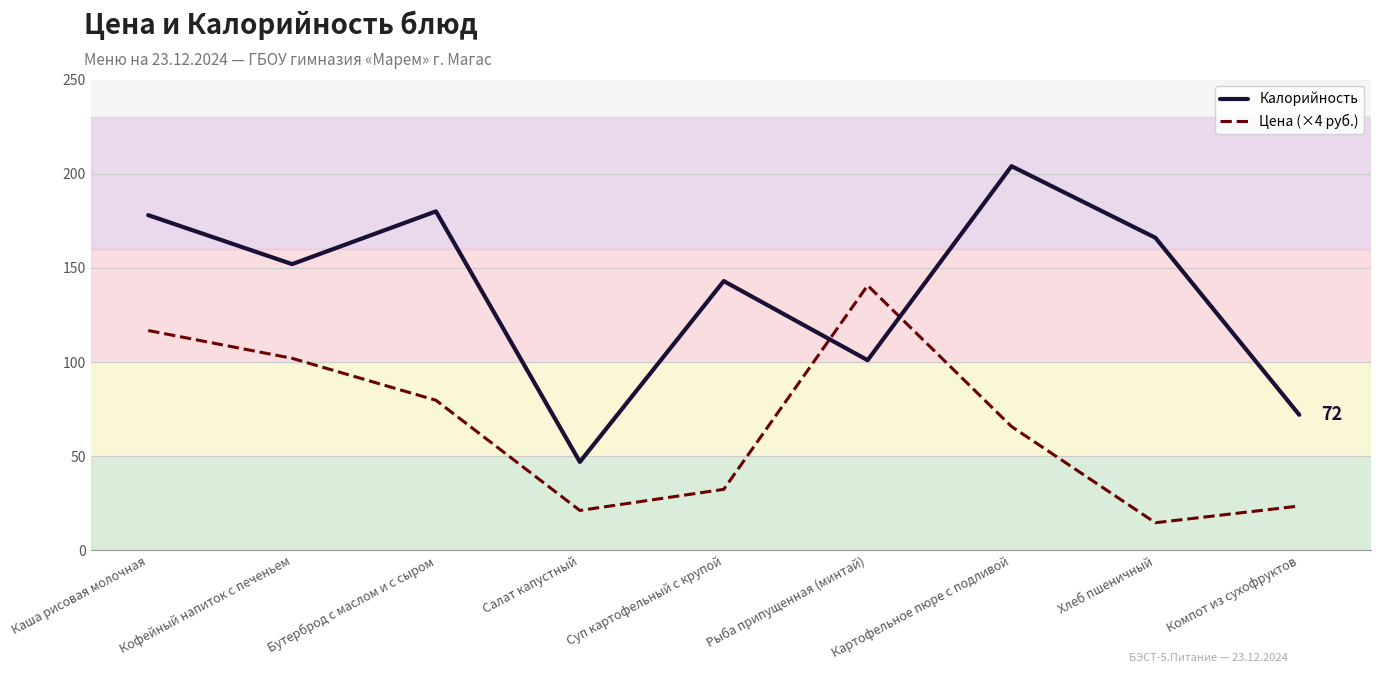

Does the chart have visible grid lines?

Yes